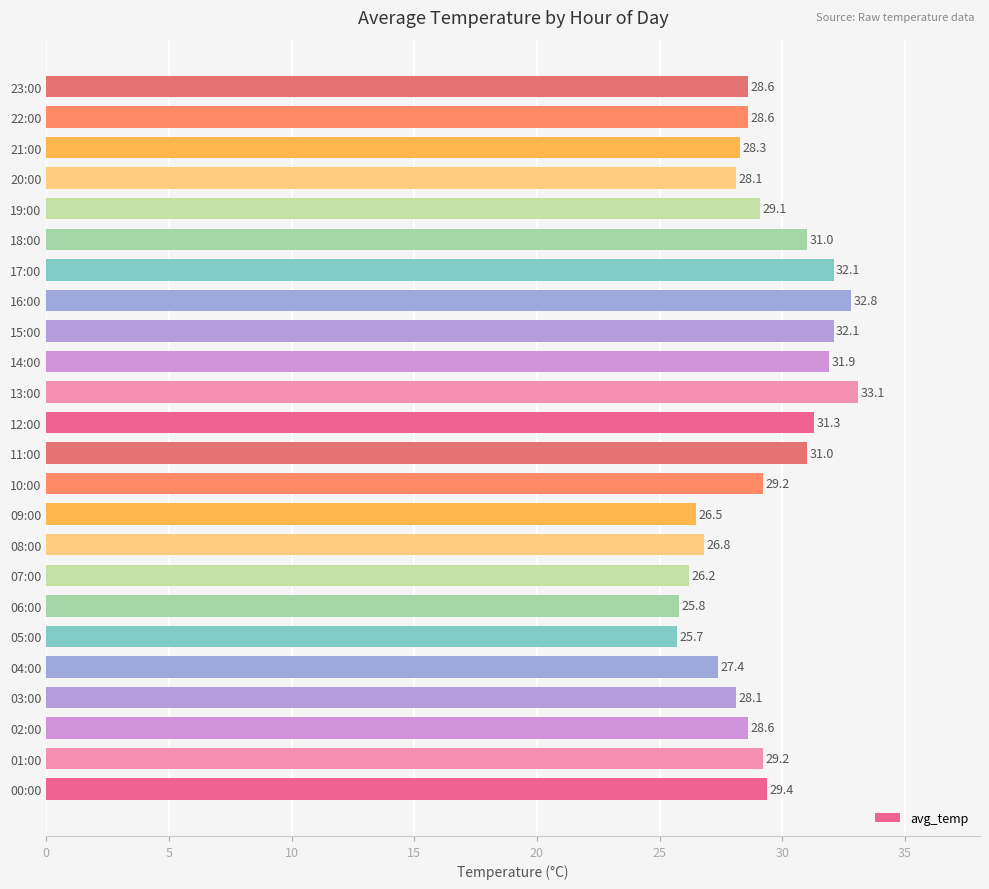

What is the difference between the values at 01:00 and 05:00?

3.5